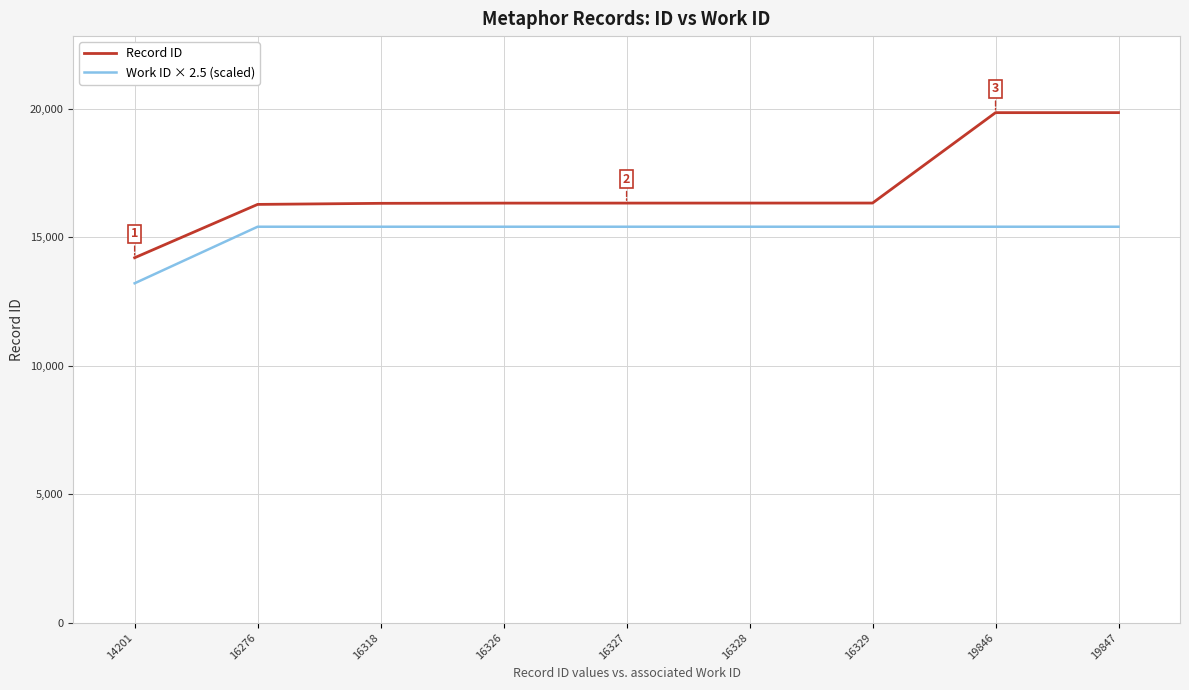

Which series changed the most between 14201 and 16326?

Work ID × 2.5 (scaled)